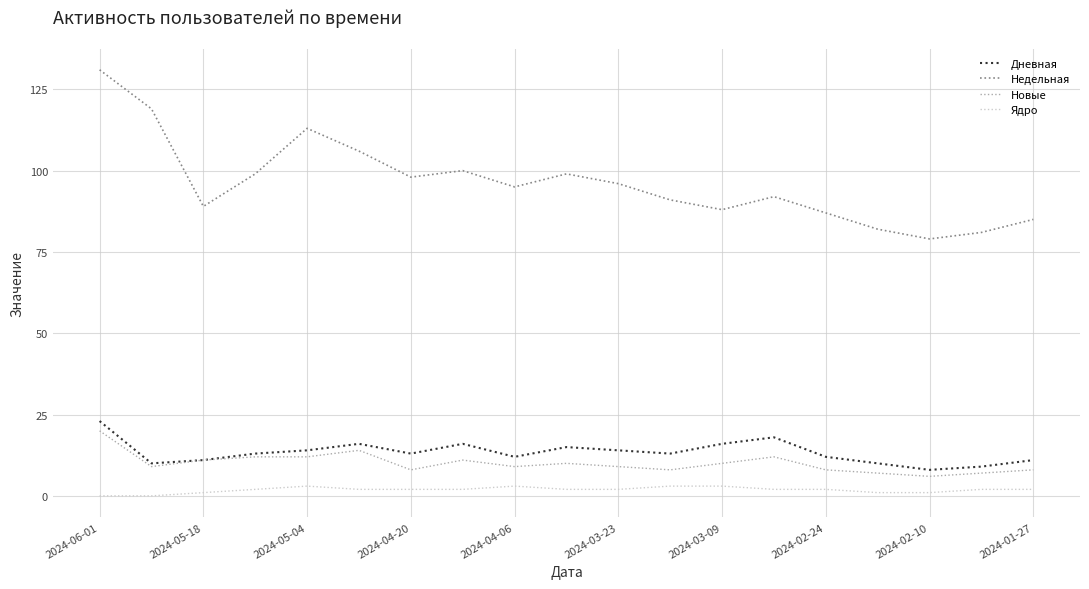

True or false: Ядро and Дневная intersect in this chart.

False